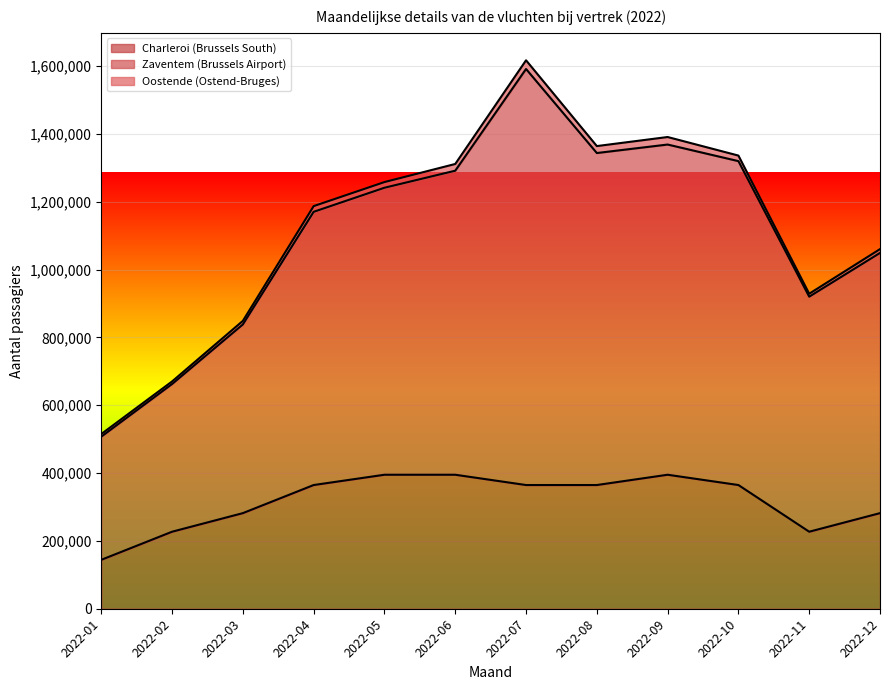

How many interior local valleys does the Zaventem (Brussels Airport) series have?

2